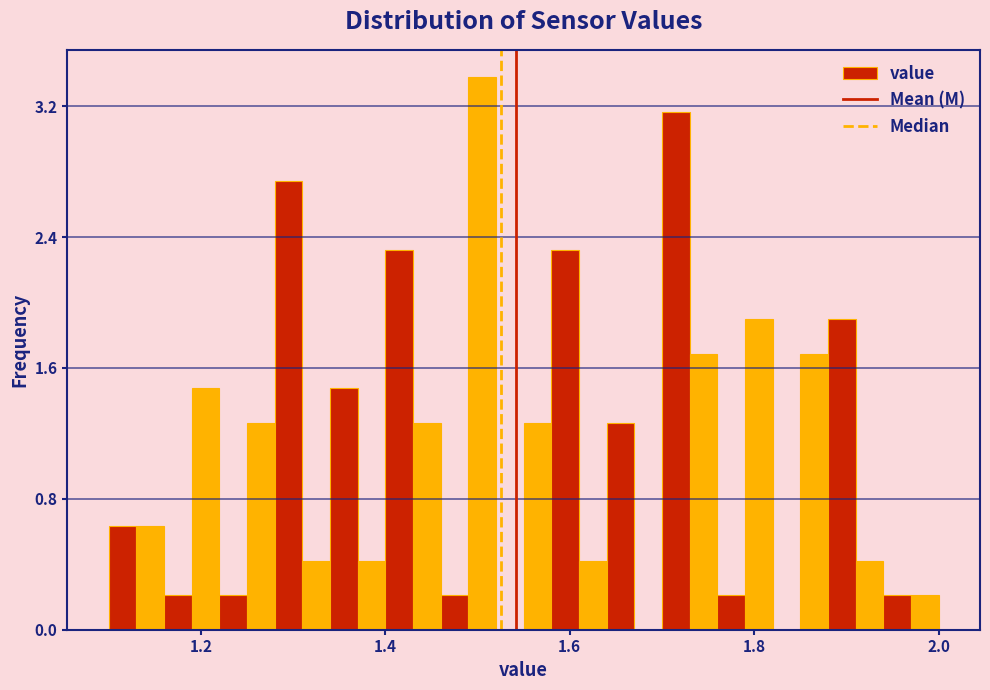

Read against the x-axis, roughly where is the centre of the tallest bar?

1.50